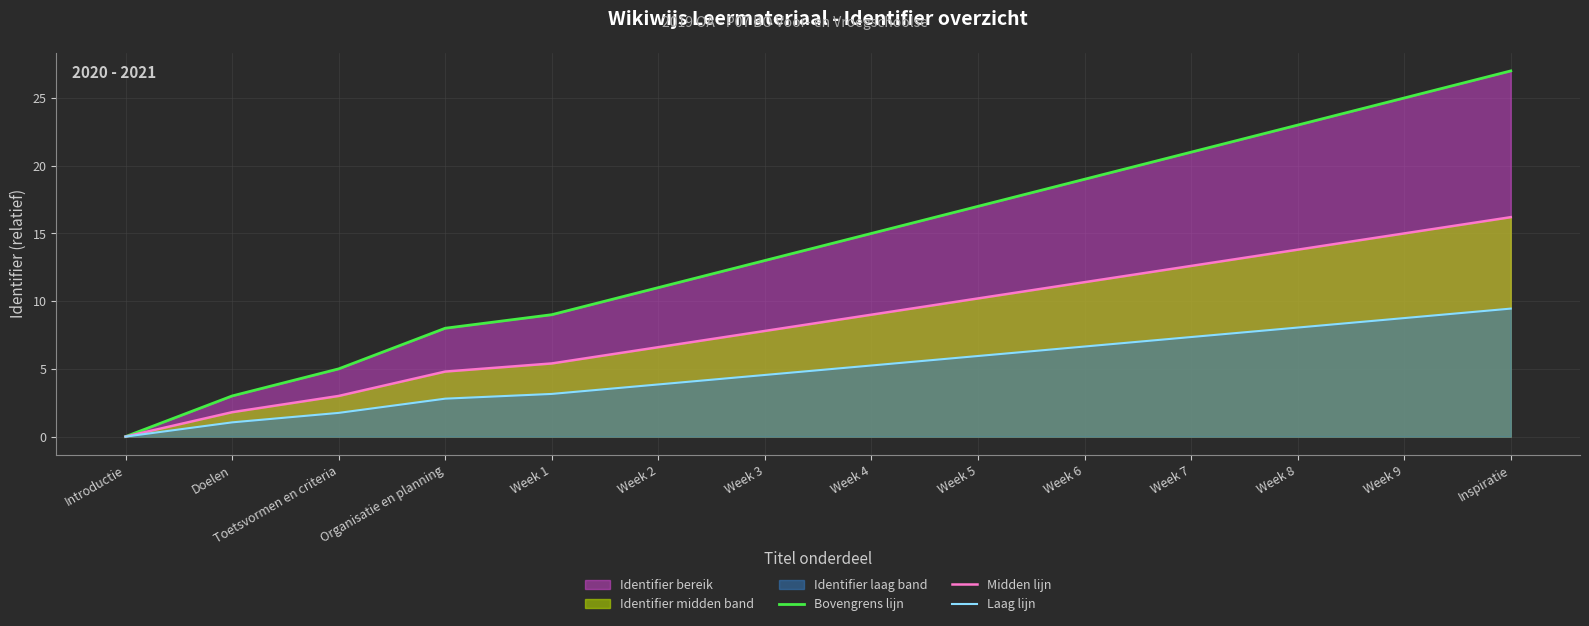

At which category is the sum across all series the highest?

Inspiratie